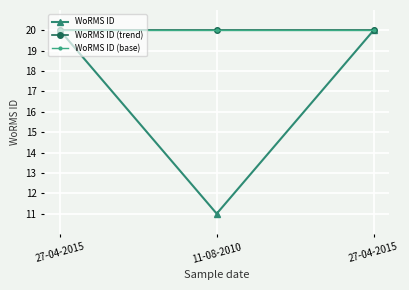

List the labels in order of WoRMS ID value, largest first.

27-04-2015, 27-04-2015, 11-08-2010